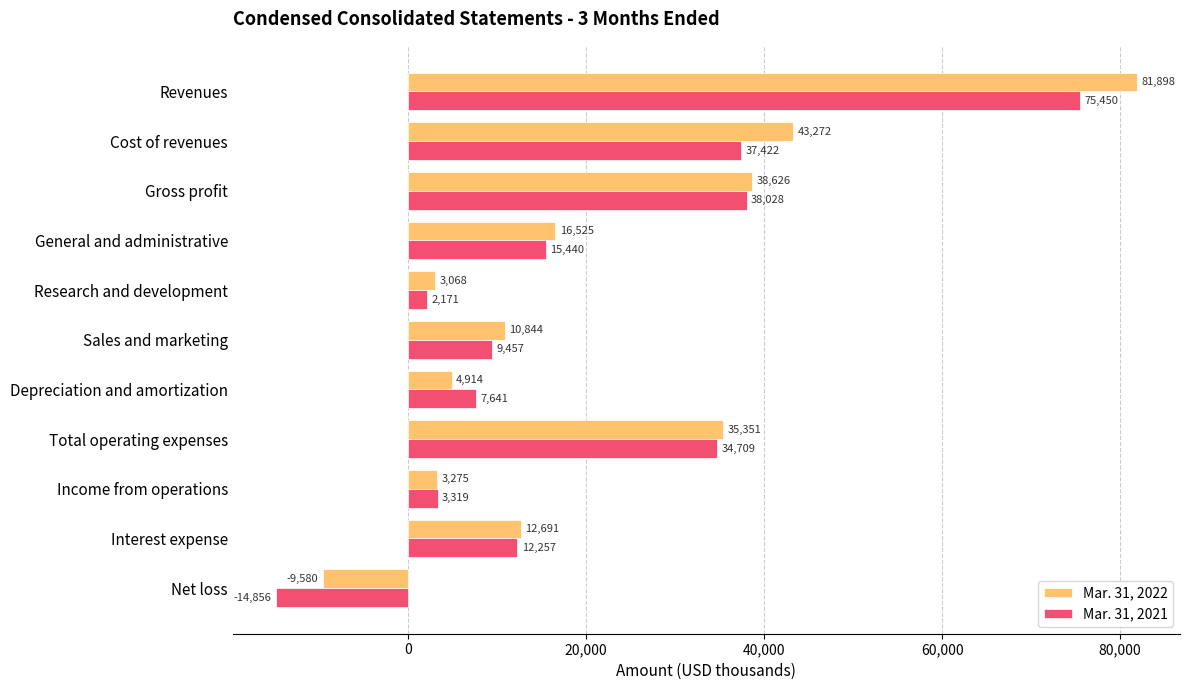

What is the smallest value displayed?

-14856